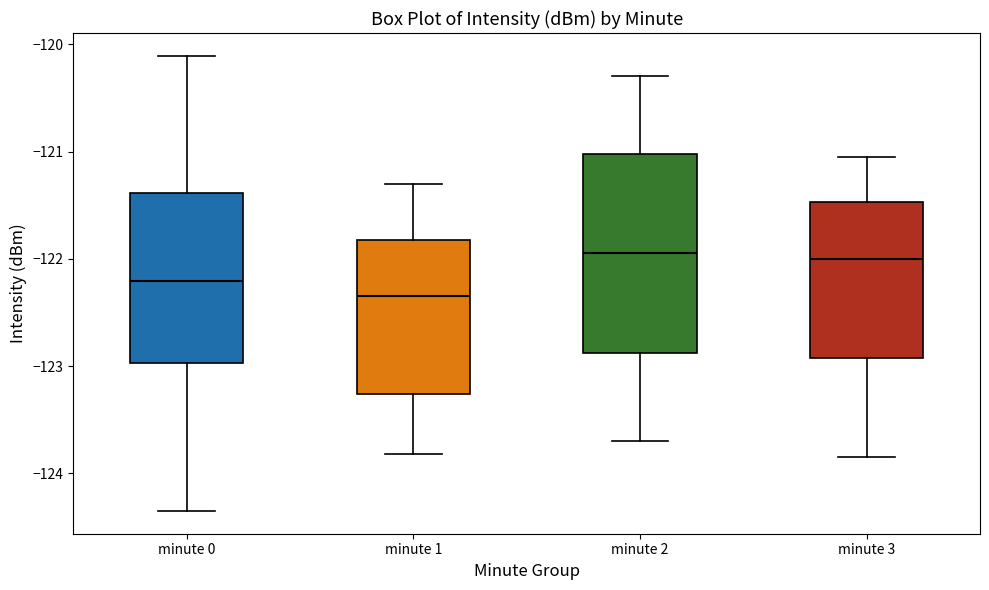

Comparing the boxes themselves (not the whiskers), which one is the tallest?

minute 2